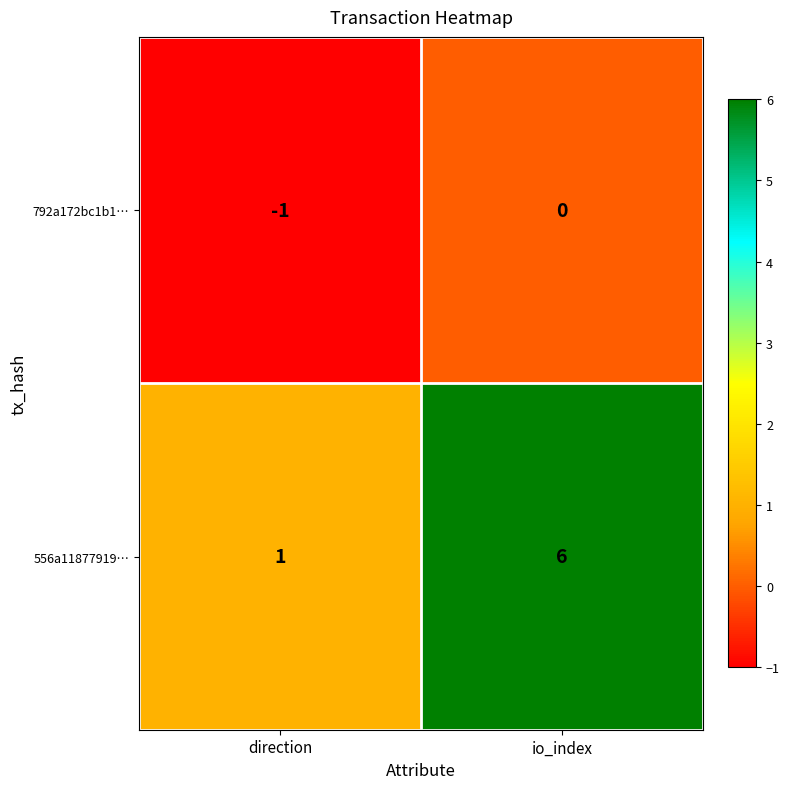

At which category is the sum across all series the highest?

io_index